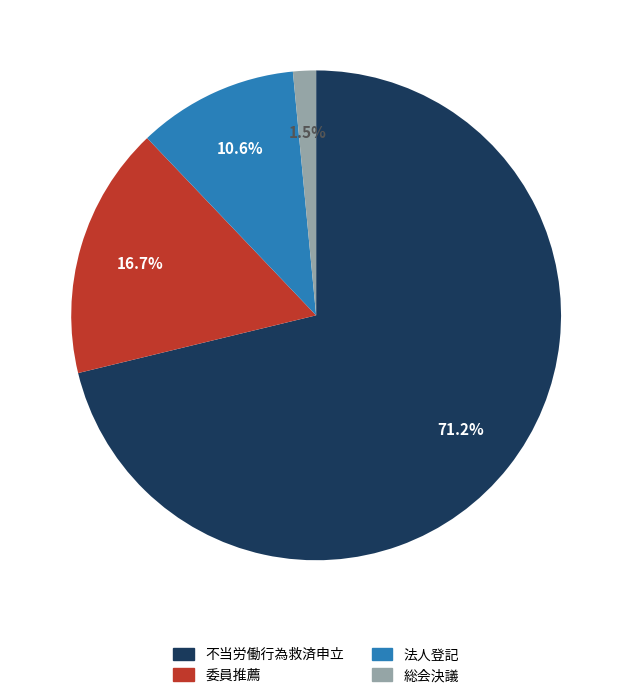

Between 法人登記 and 不当労働行為救済申立, which is larger?

不当労働行為救済申立